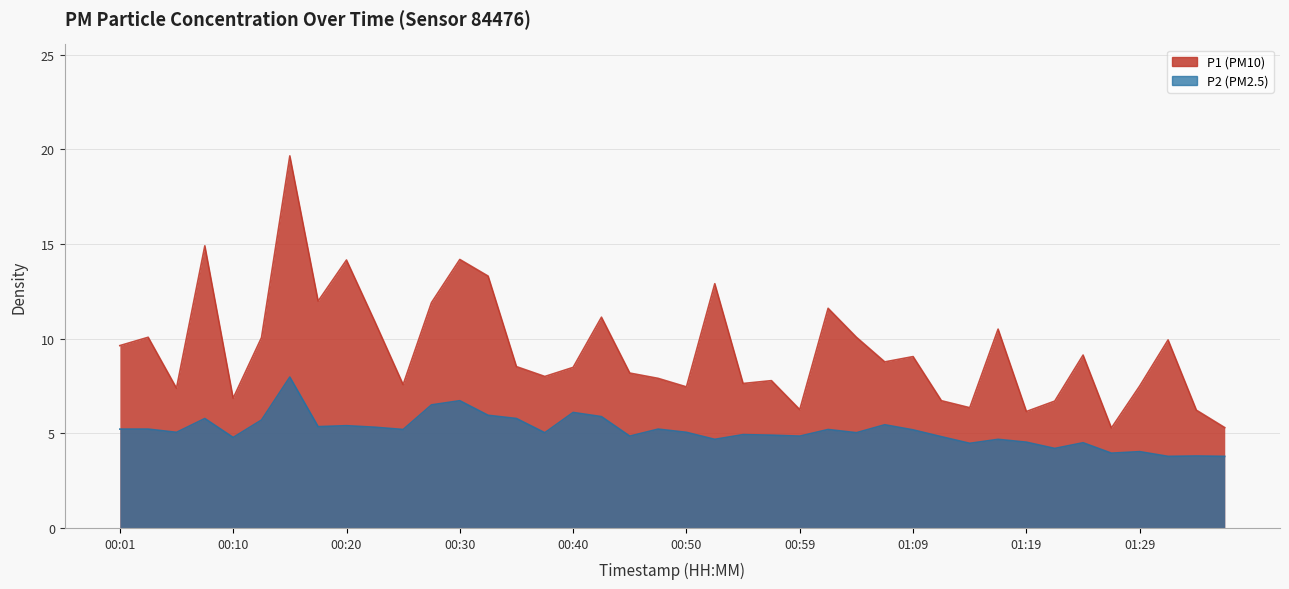

What are all the series names shown in the legend?

P1, P2